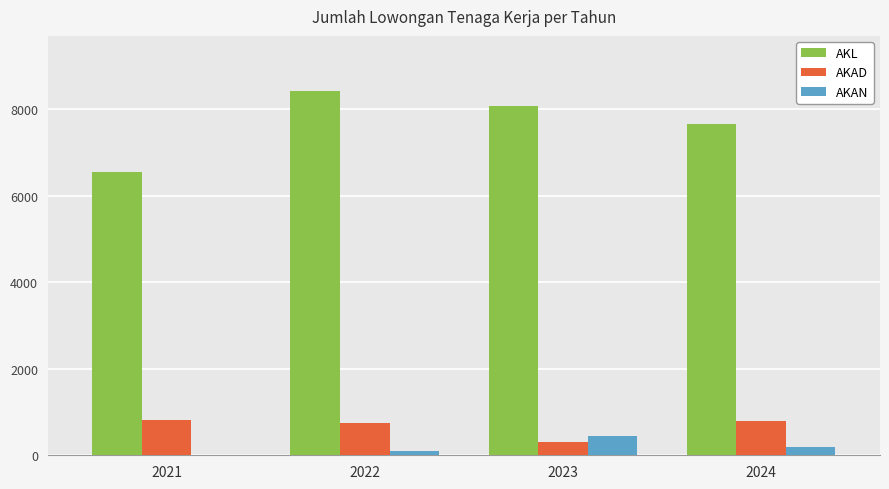

Is the value of AKAD at 2023 greater than the value of AKL at 2023?

No